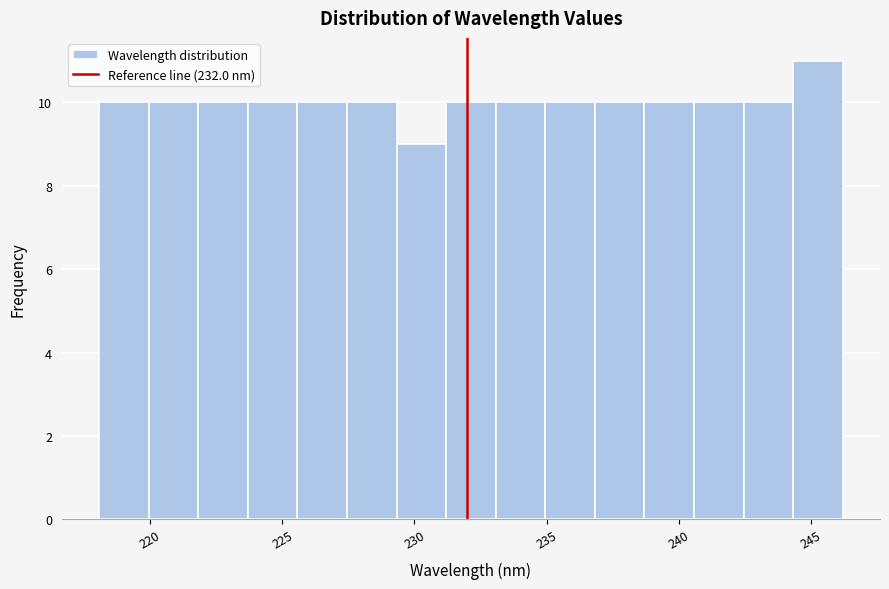

Around what value on the x-axis is the tallest bar? Give the approximate position of its centre, as read against the axis.

245.5